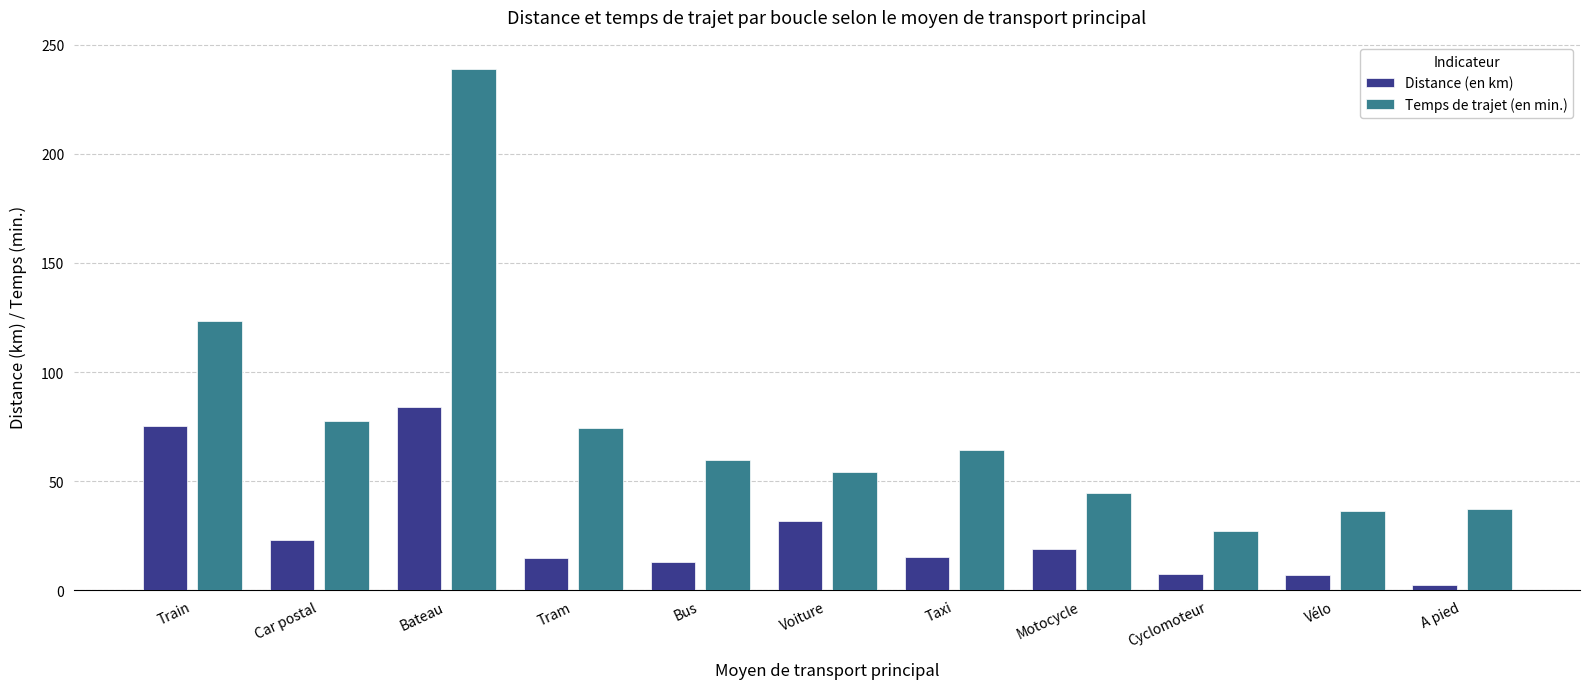

What is the highest value of the Distance (en km) series?

84.0